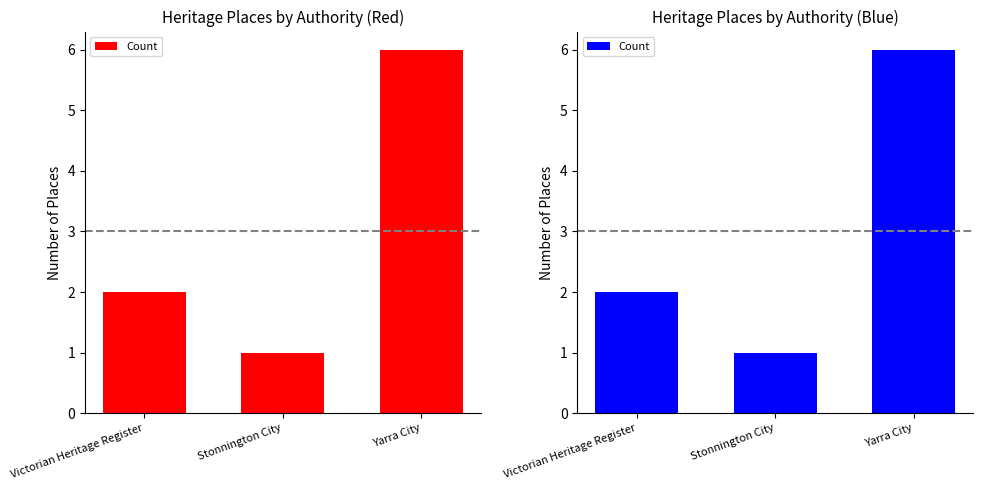

True or false: the data shows 1 at Stonnington City.

True